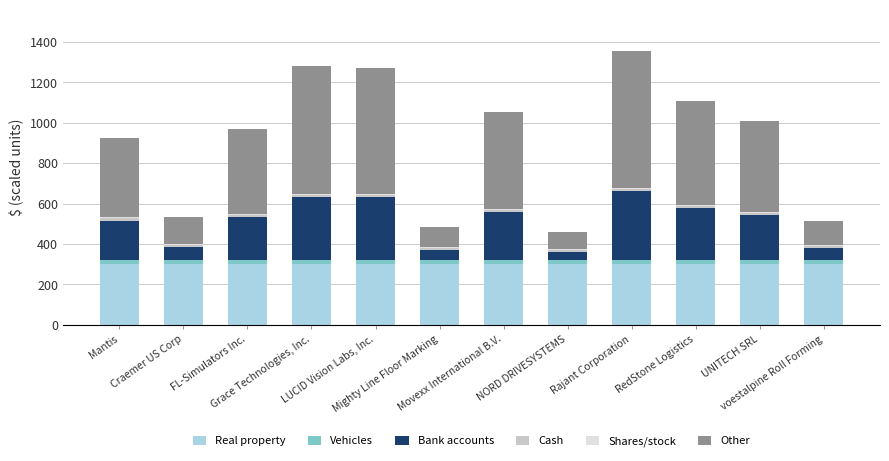

What is the maximum value for Real property?

300